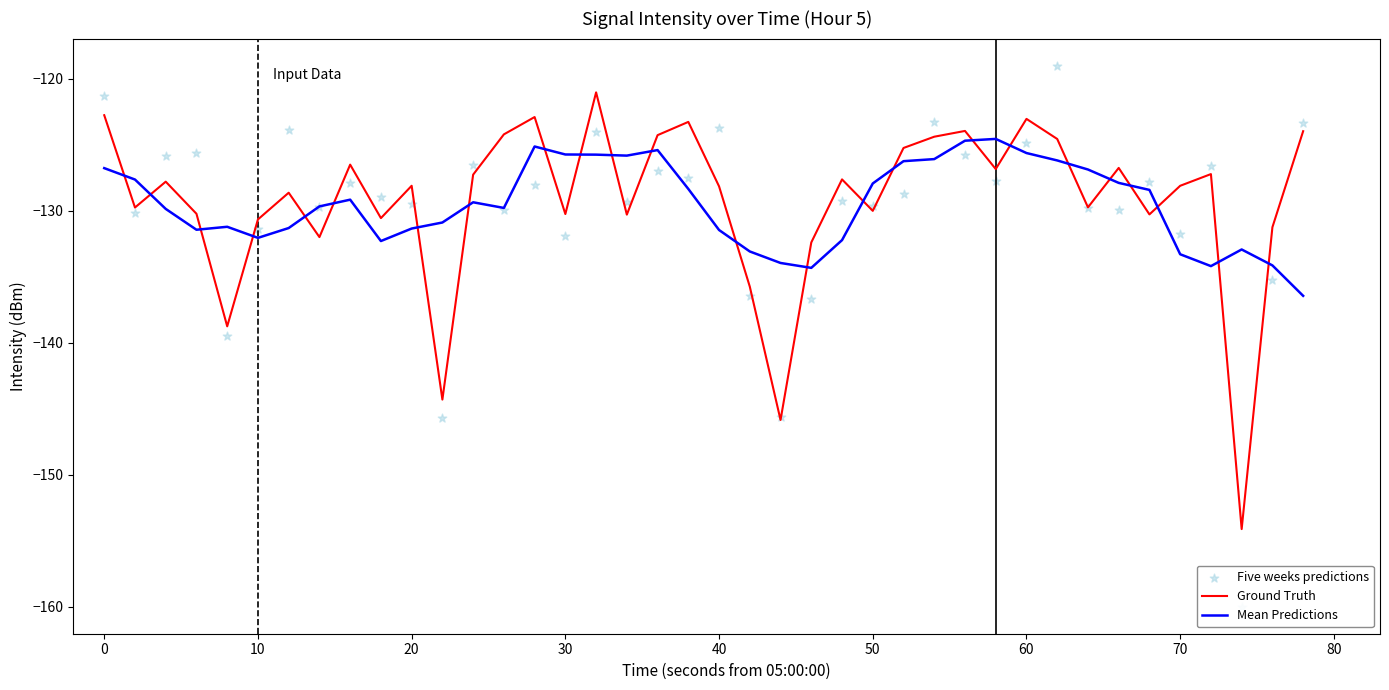

At how many categories does at least one series exceed -141?

40